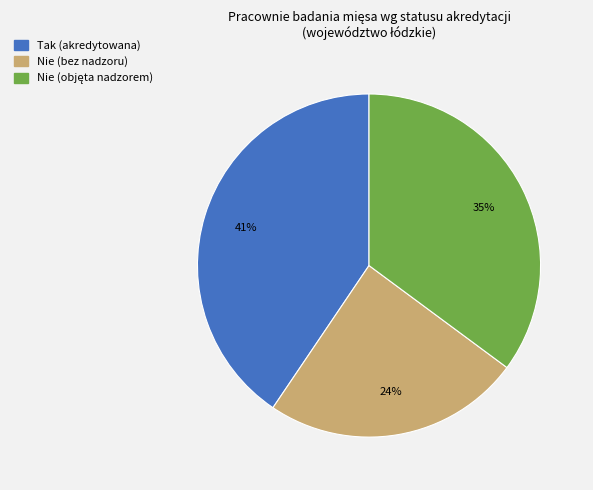

How many slices are in this pie chart?

3